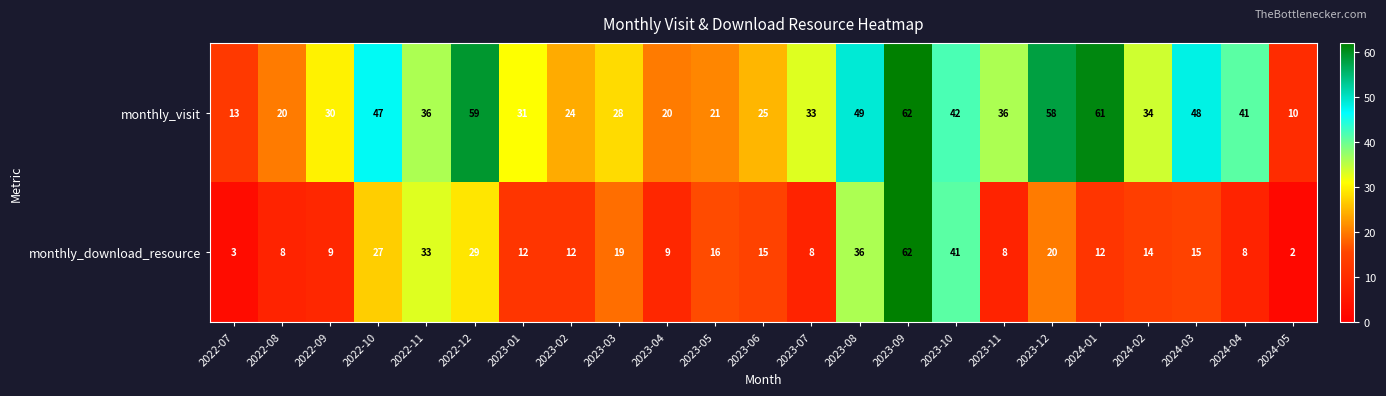

What is the difference between the monthly_visit values at 2023-03 and 2024-01?

33